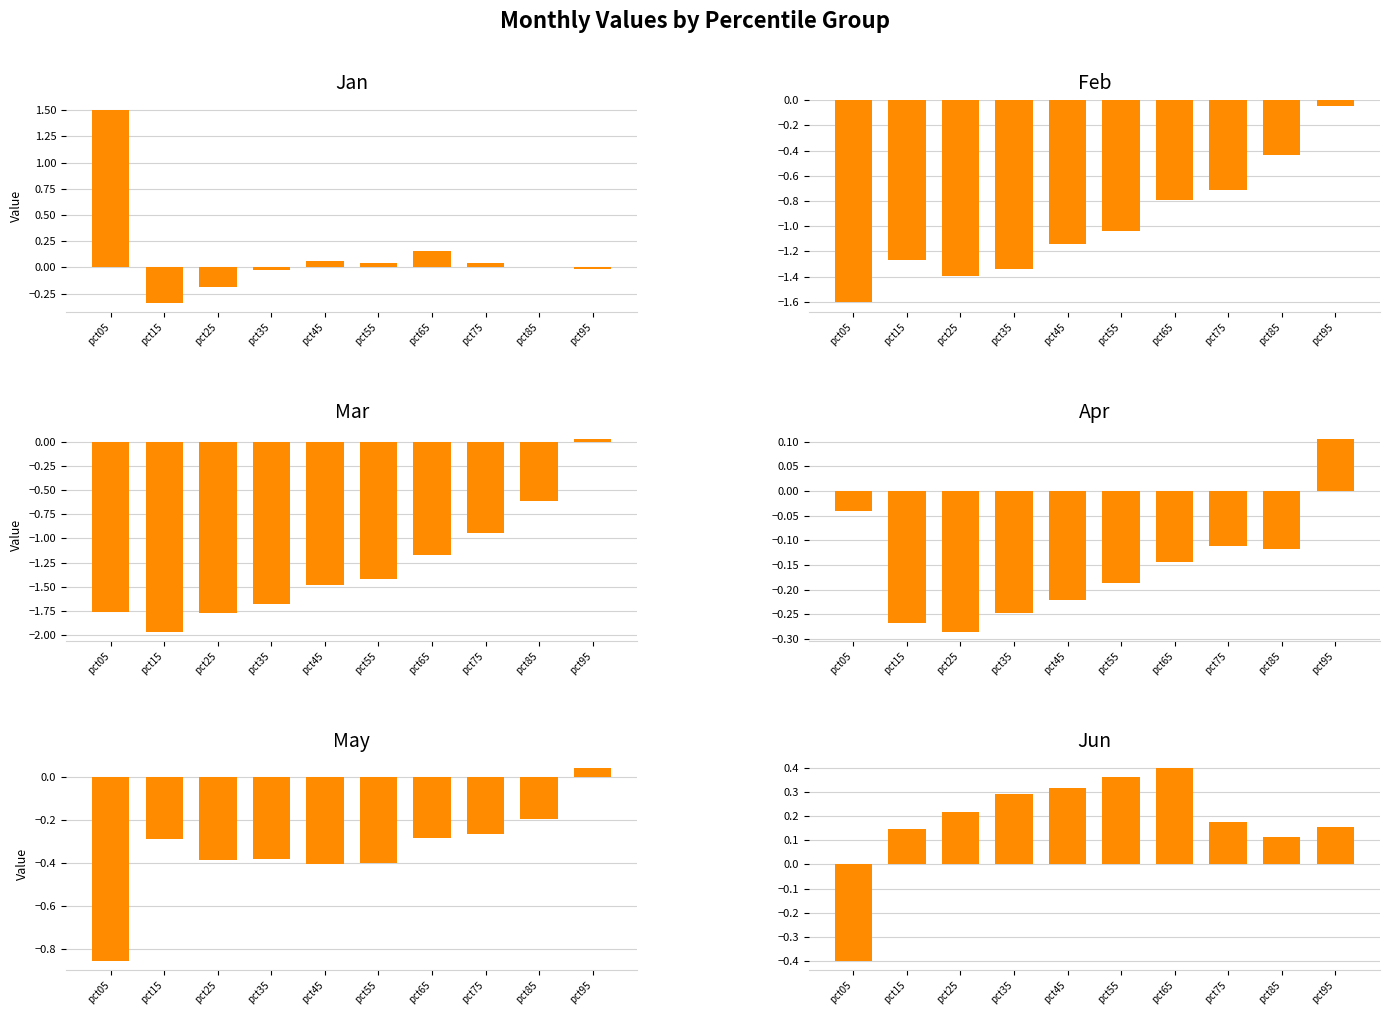

How many values in the Mar series are below -1?

7